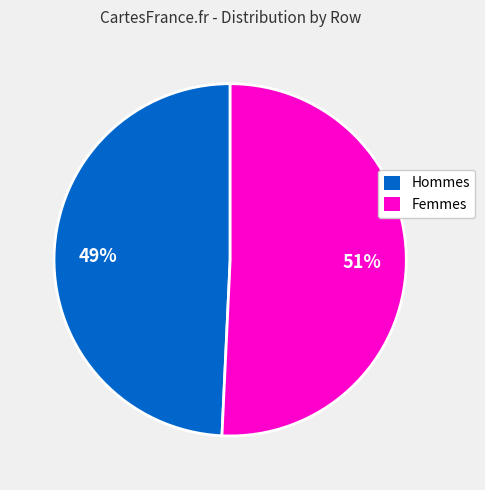

Does Hommes represent more than half of the total?

No